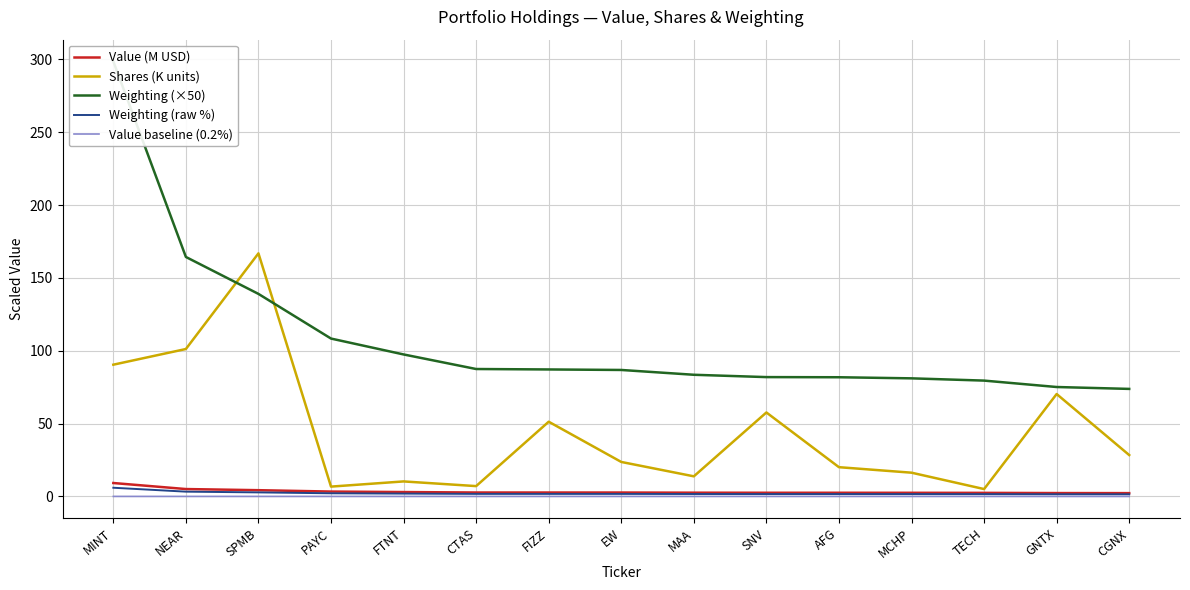

Which series ends up on top after the final intersection of Weighting (×50) and Shares (K units)?

Weighting (×50)